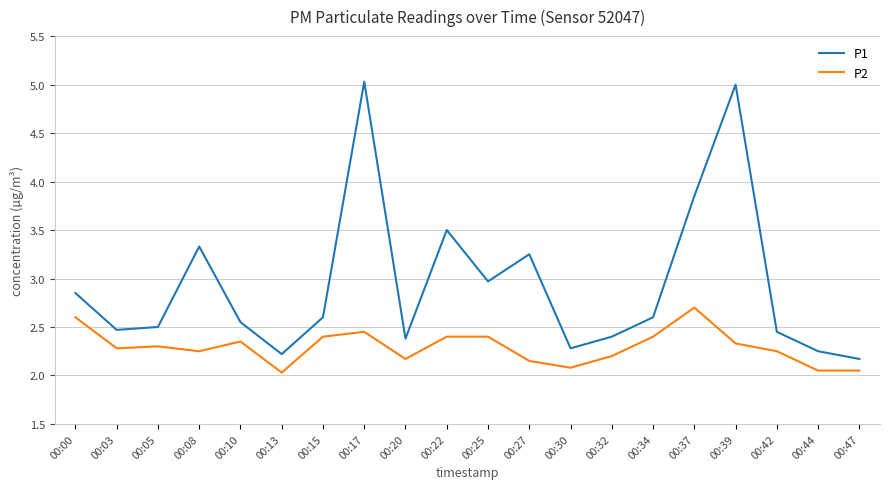

True or false: P2 and P1 cross at least once.

False